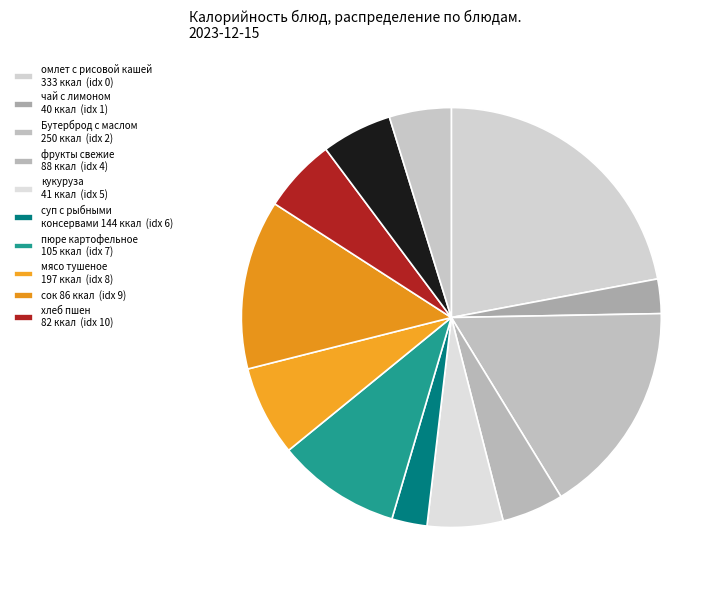

Count the number of slices in the pie.

12